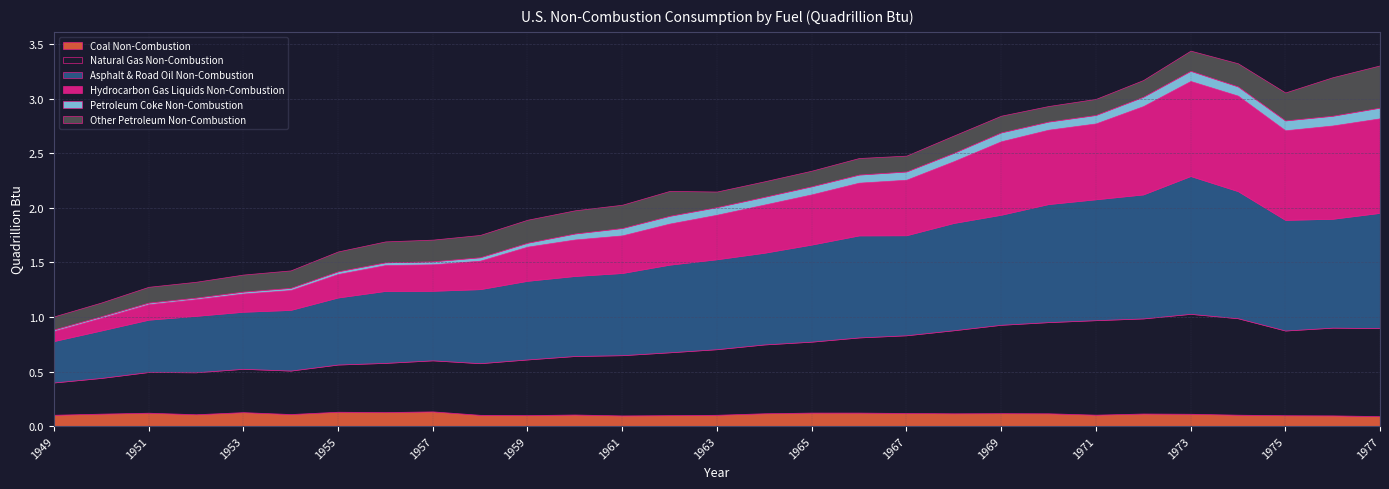

What is the difference between the maximum and minimum values in the Natural Gas Non-Combustion series?

0.6